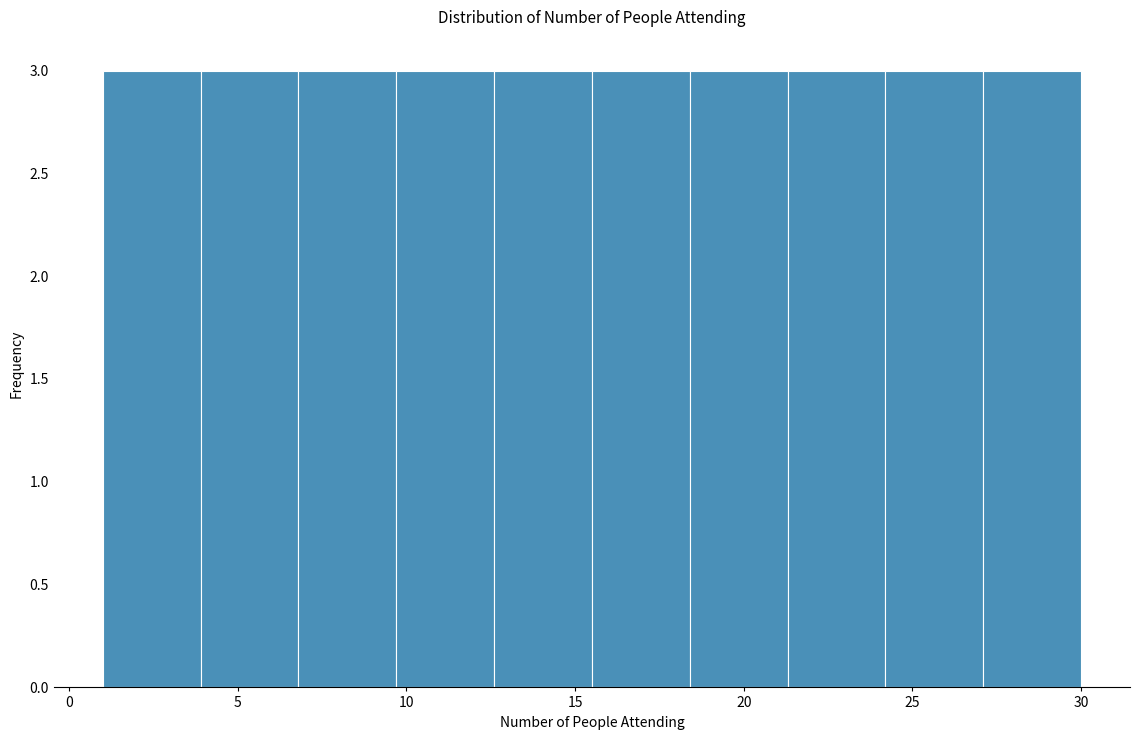

Reading left to right, transcribe this chart: for each bar, give the range it covers on the x-axis and its height. Neither the bar edges nor the heights are printed on the chart, so give them approximately, as read against the axes.

1.0 to 3.9: 3
3.9 to 6.8: 3
6.8 to 9.7: 3
9.7 to 12.6: 3
12.6 to 15.5: 3
15.5 to 18.4: 3
18.4 to 21.3: 3
21.3 to 24.2: 3
24.2 to 27.1: 3
27.1 to 30.0: 3